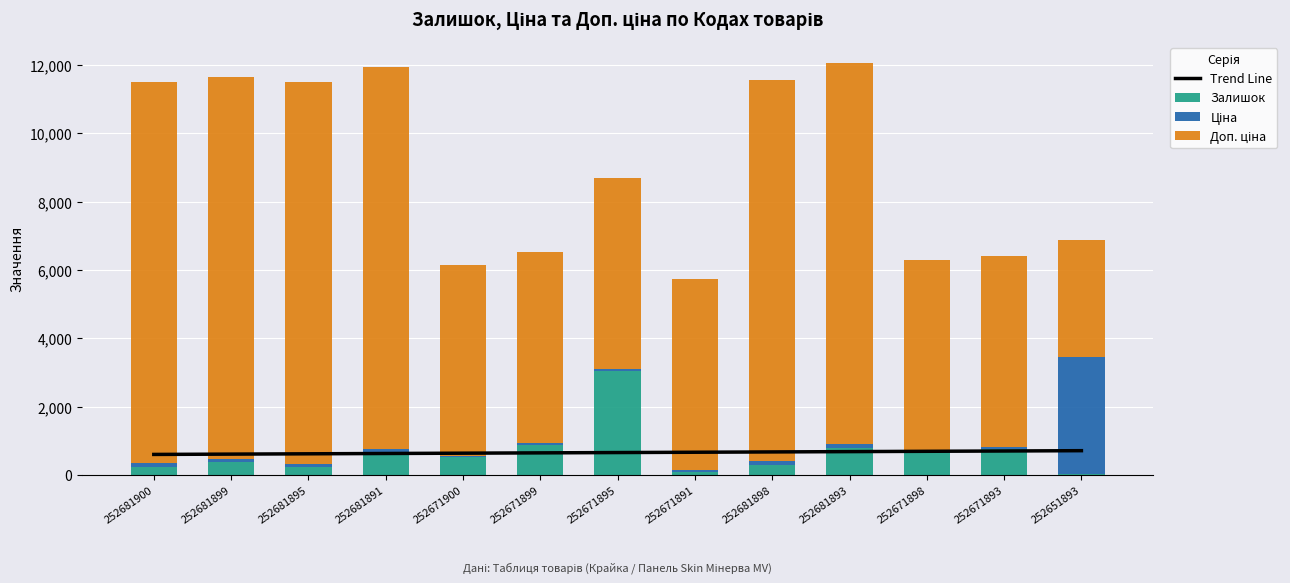

Is it true that Залишок equals 175.9 at 252671891?

False